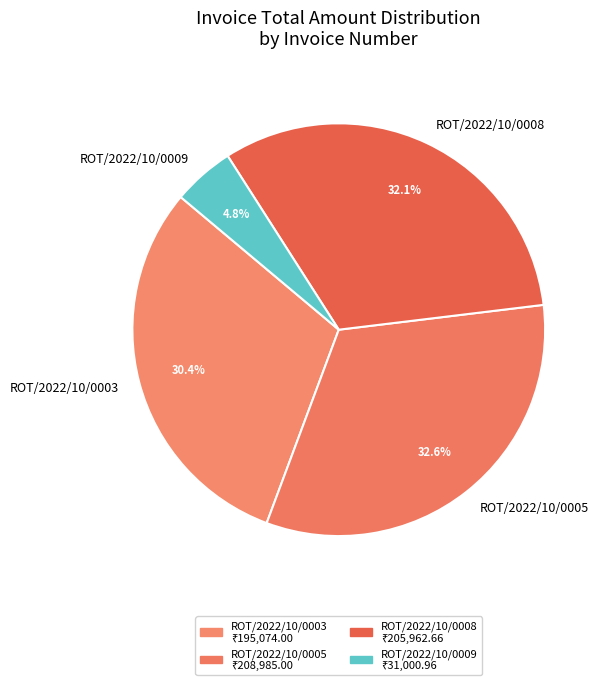

To the nearest percent, what is the difference between the largest and smallest slice percentages?

28%